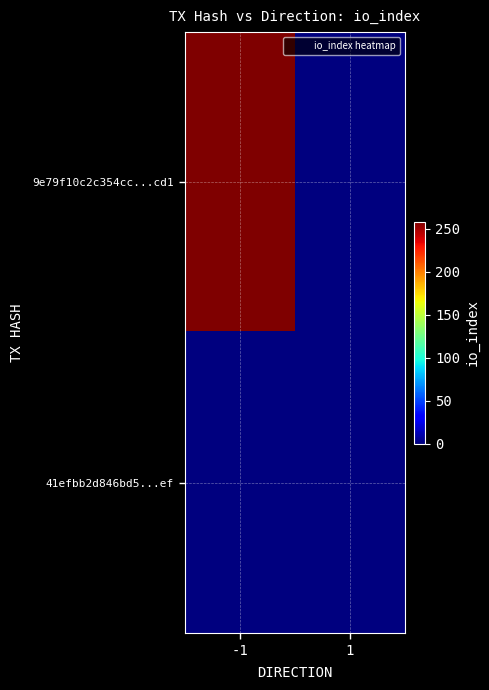

What is the total value across all series at 1?

1